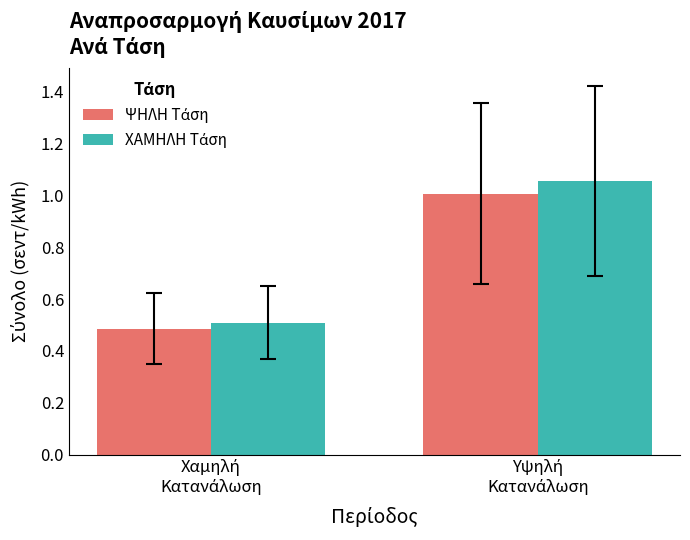

How many bars are there in each group?

2